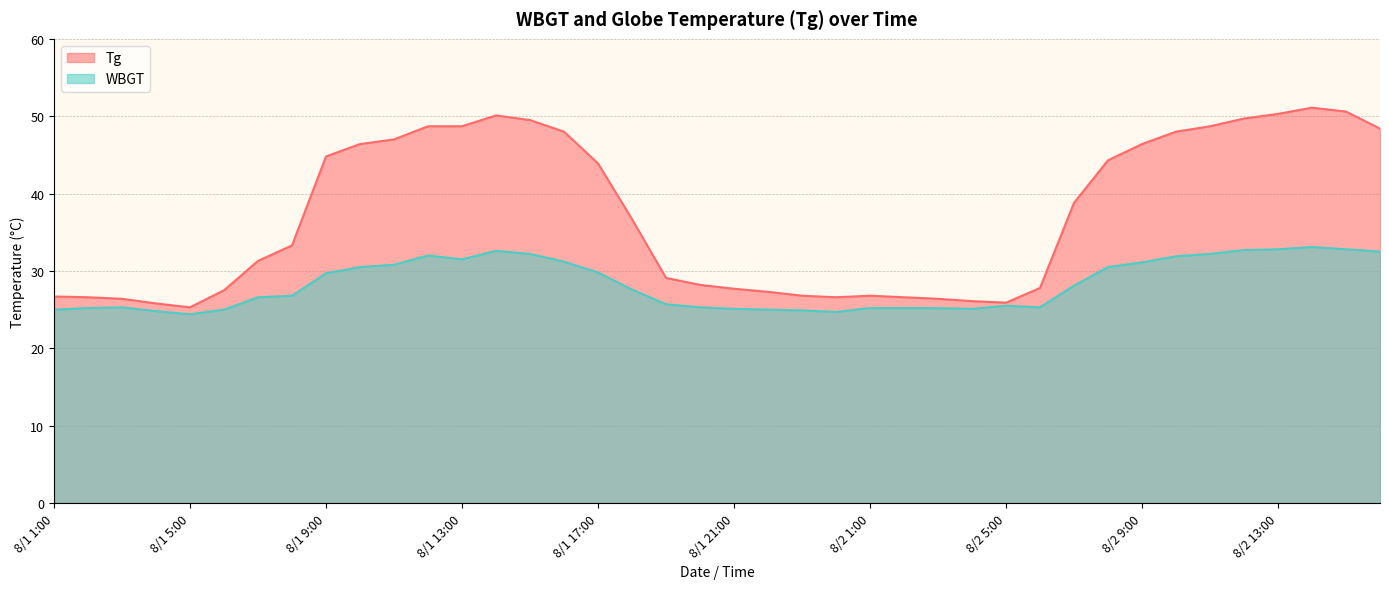

Which series has the largest range (max minus min)?

Tg